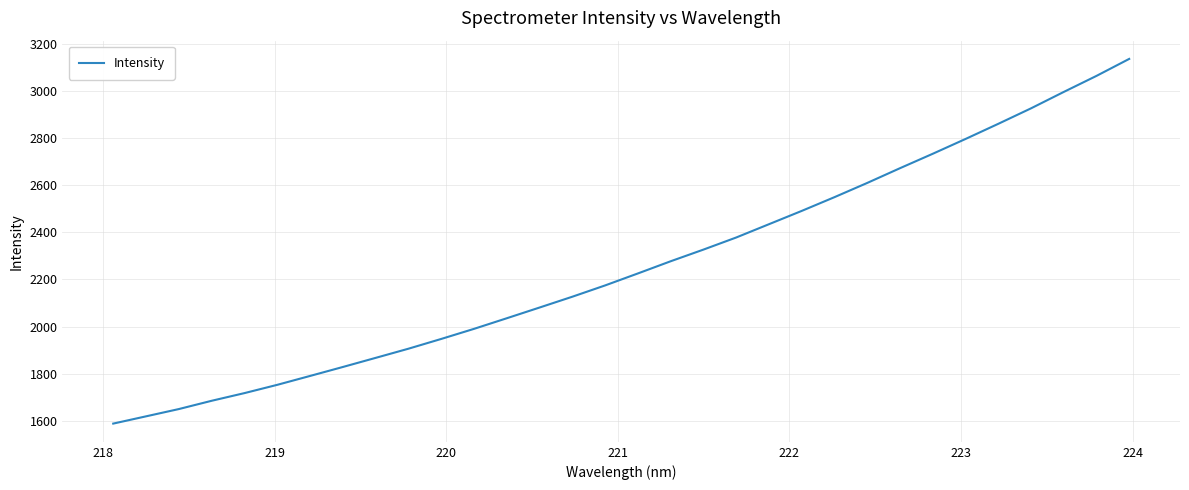

What is the maximum value shown in the chart?

3136.8